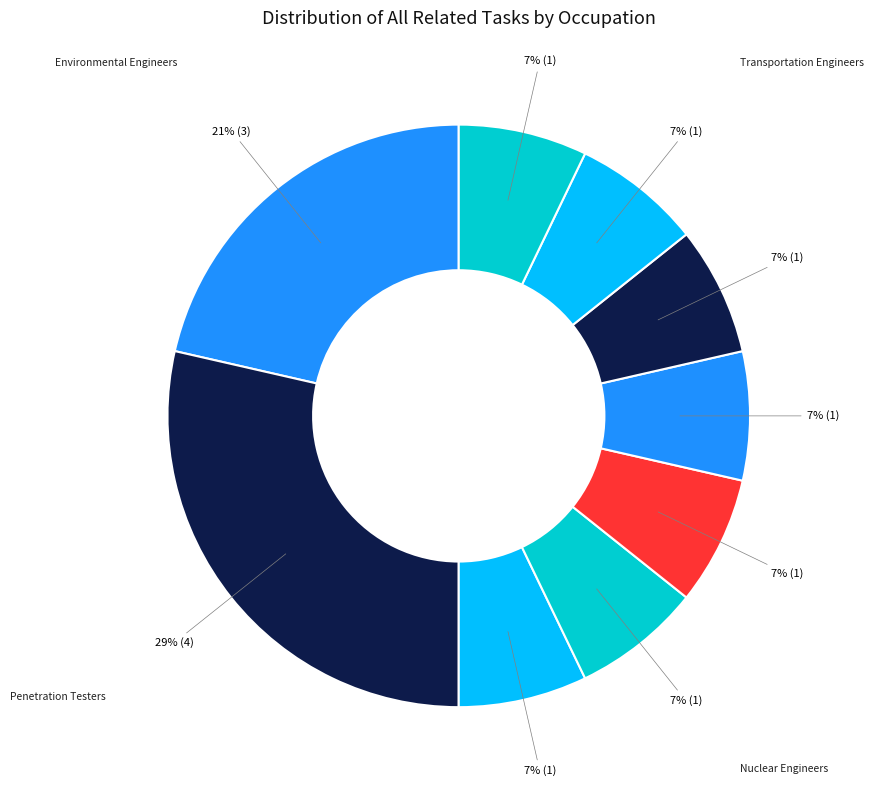

How many slices are in this pie chart?

9